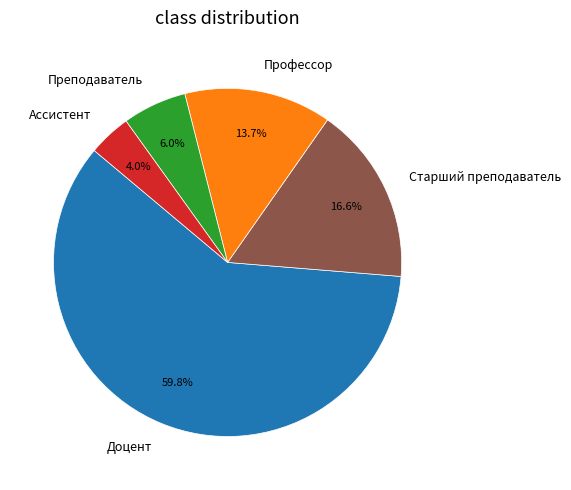

Between Профессор and Преподаватель, which is larger?

Профессор